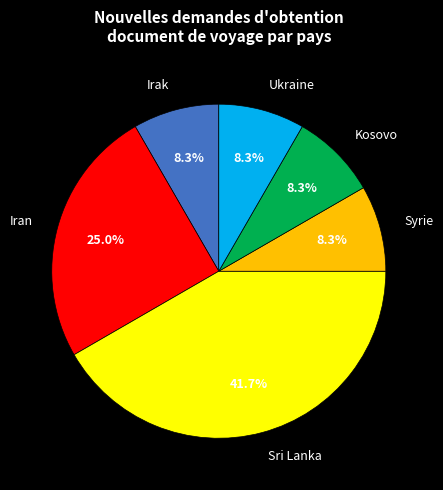

Is Sri Lanka the majority of the pie?

No